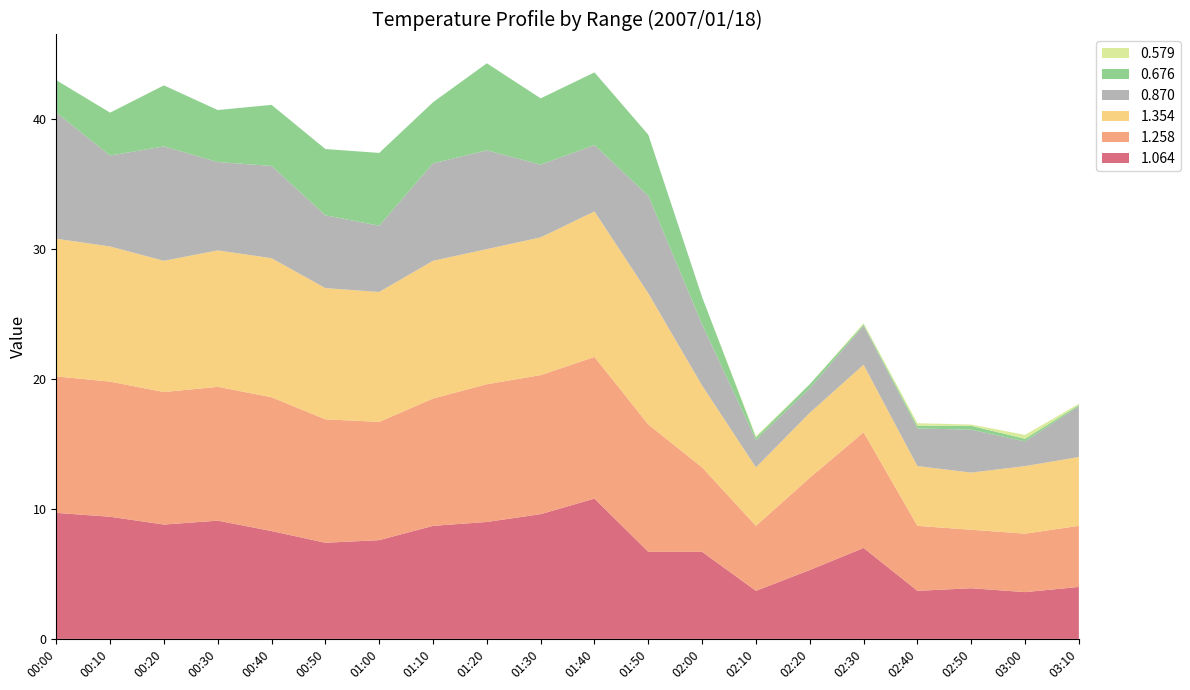

Reading left to right, extract all data points from this chart.

1.064: 9.7	9.4	8.8	9.1	8.3	7.4	7.6	8.7	9.0	9.6	10.8	6.7	6.7	3.7	5.3	7.0	3.7	3.9	3.6	4.0
1.258: 10.5	10.4	10.2	10.3	10.3	9.5	9.1	9.8	10.6	10.7	10.9	9.8	6.5	5.0	7.1	8.9	5.0	4.5	4.5	4.7
1.354: 10.6	10.4	10.1	10.5	10.7	10.1	10.0	10.6	10.4	10.6	11.2	10.1	6.3	4.5	5.0	5.2	4.6	4.4	5.2	5.3
0.870: 9.7	7.0	8.8	6.8	7.1	5.6	5.1	7.5	7.6	5.6	5.1	7.5	4.7	2.1	1.9	3.0	2.9	3.3	1.9	3.9
0.676: 2.5	3.3	4.7	4.0	4.7	5.1	5.6	4.7	6.7	5.1	5.6	4.7	2.1	0.2	0.3	0.1	0.2	0.3	0.2	0.1
0.579: 0.0	0.0	0.0	0.0	0.0	0.0	0.0	0.0	0.0	0.0	0.0	0.0	0.0	0.1	0.0	0.1	0.2	0.1	0.3	0.1